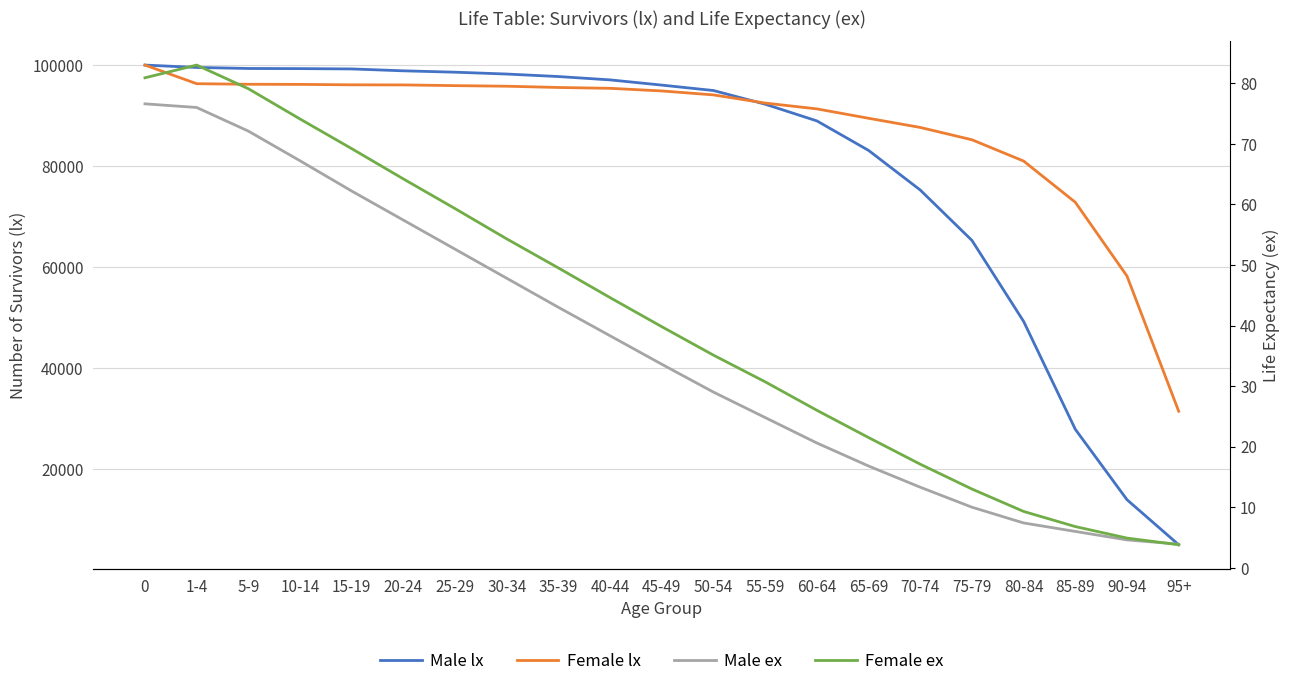

List the series in order of their peak value, highest first.

Male lx, Female lx, Female ex, Male ex